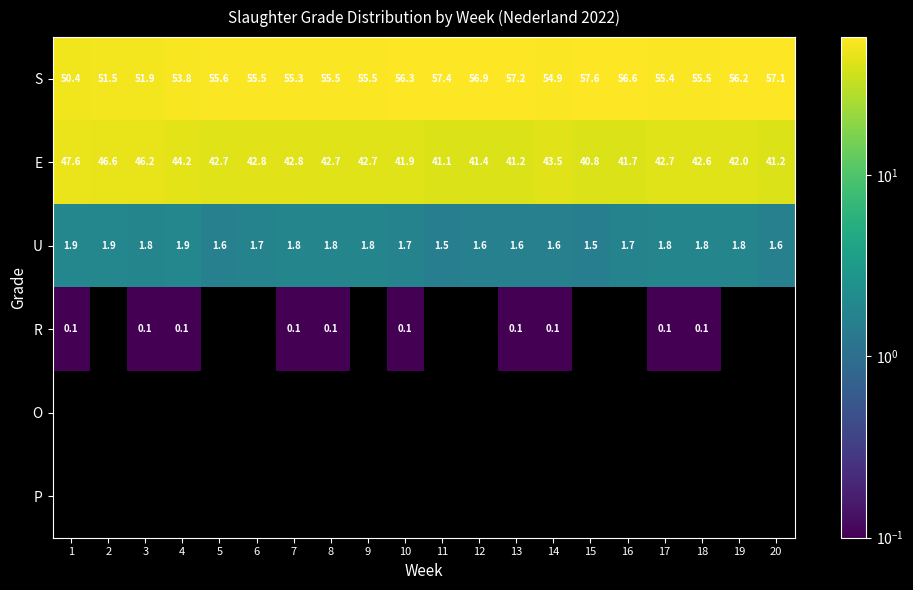

At which label does E first exceed 42?

1